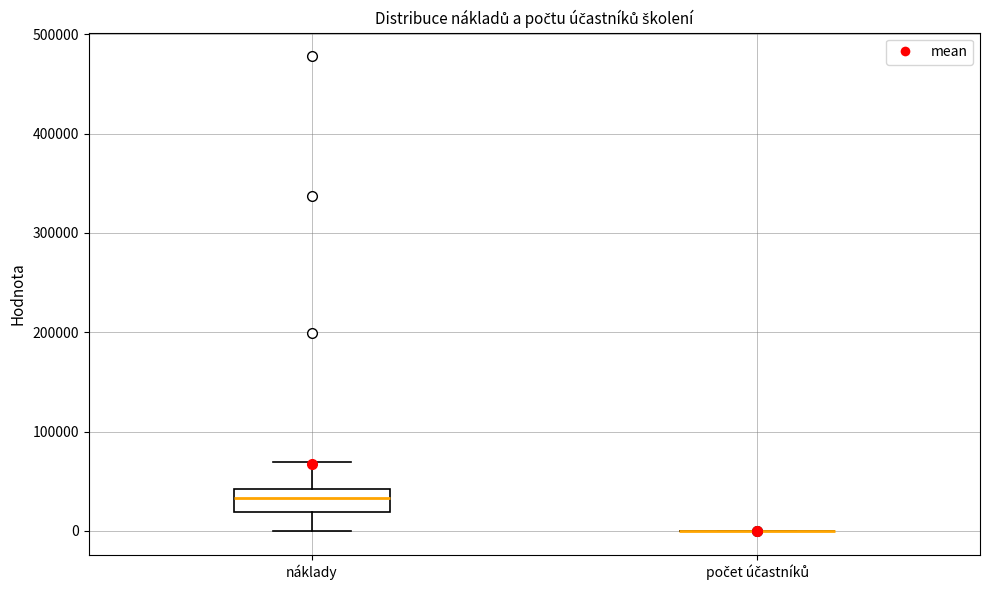

Reading left to right, transcribe this box plot: for each box, give where its median line is, the range the box spans, and where its two whiskers end, as read against the y-axis. The values are not printed on the chart, so give them approximately, as read against the axis.

náklady: median 30000, box 20000 to 40000, whiskers 0 to 70000
počet účastníků: box collapsed to a line at 0, whiskers 0 to 0